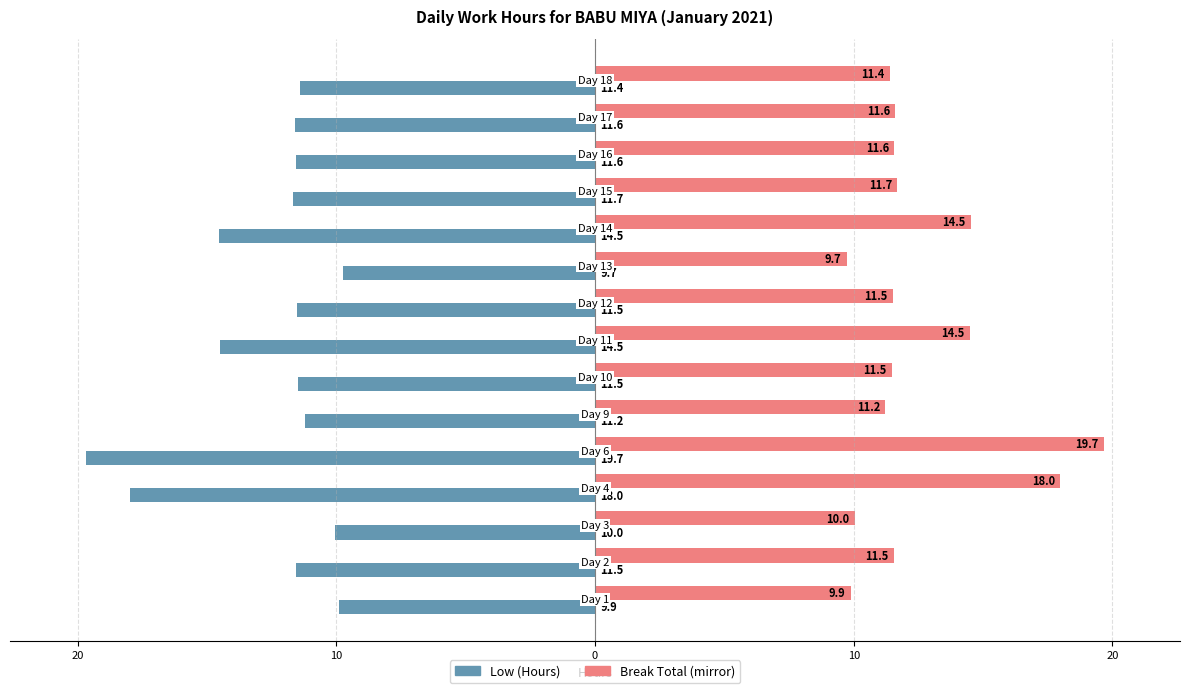

What are all the series names shown in the legend?

Low (Hours), Break Total (mirror)